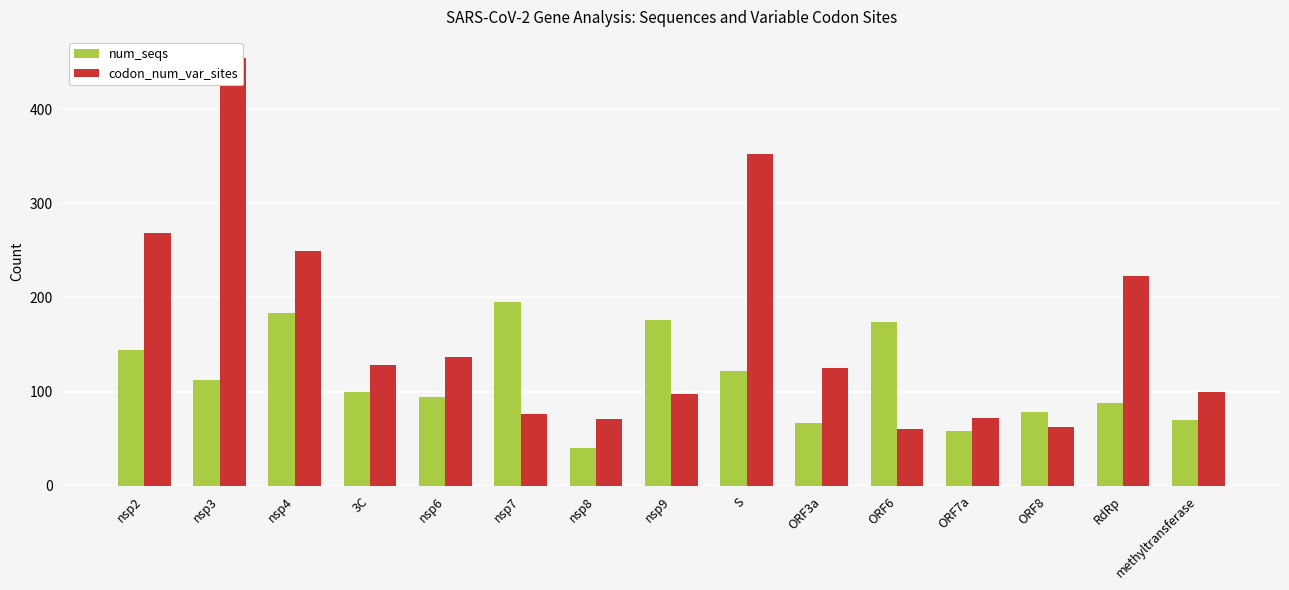

What is the average value of the codon_num_var_sites series?

165